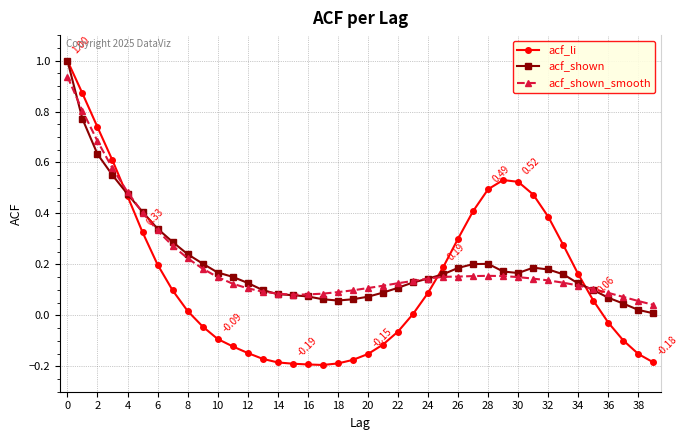

Which series has the largest range (max minus min)?

acf_li